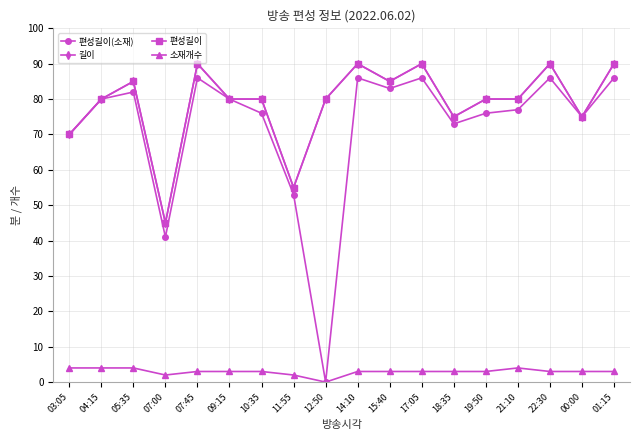

What is the average value of the 편성길이(소재) series?

72